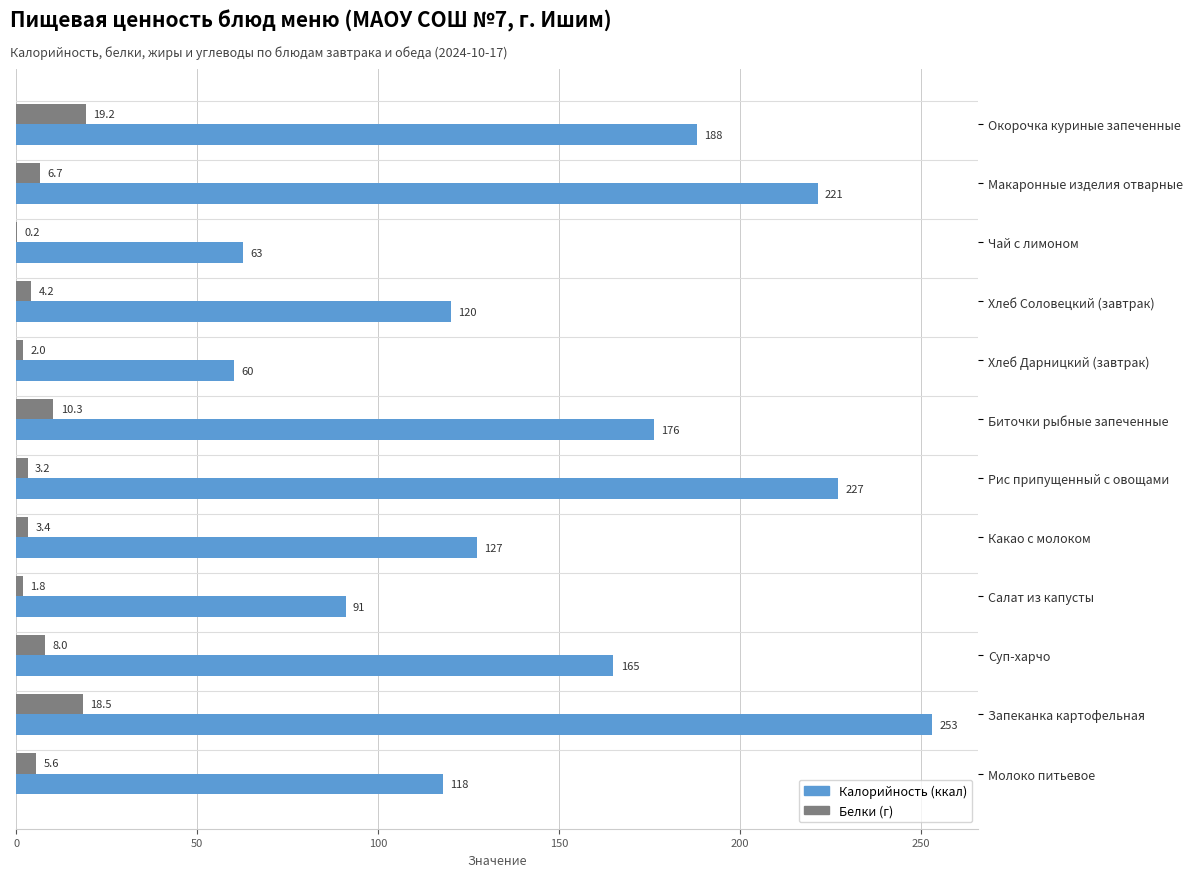

At which category does the chart reach its peak across all series?

Запеканка картофельная